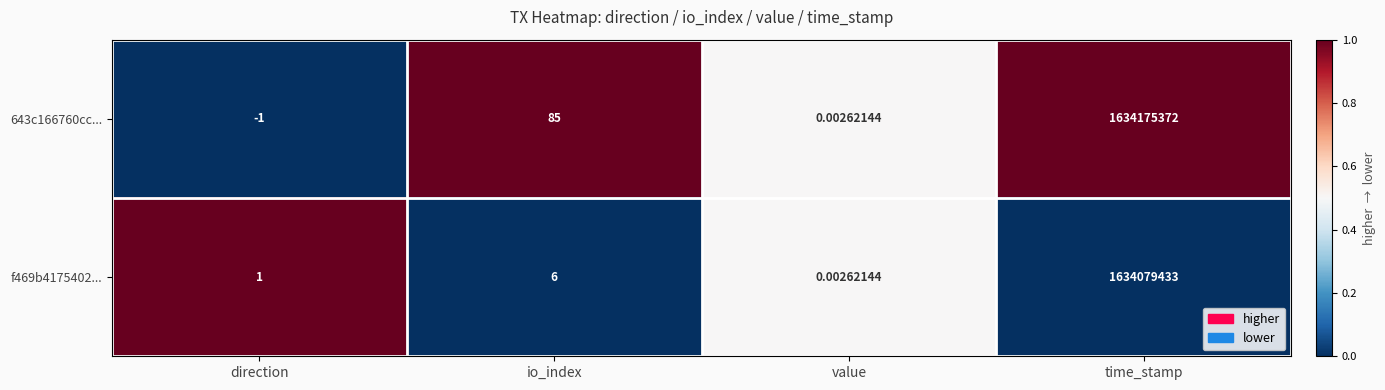

At which label does 643c166760cc... reach its minimum?

direction